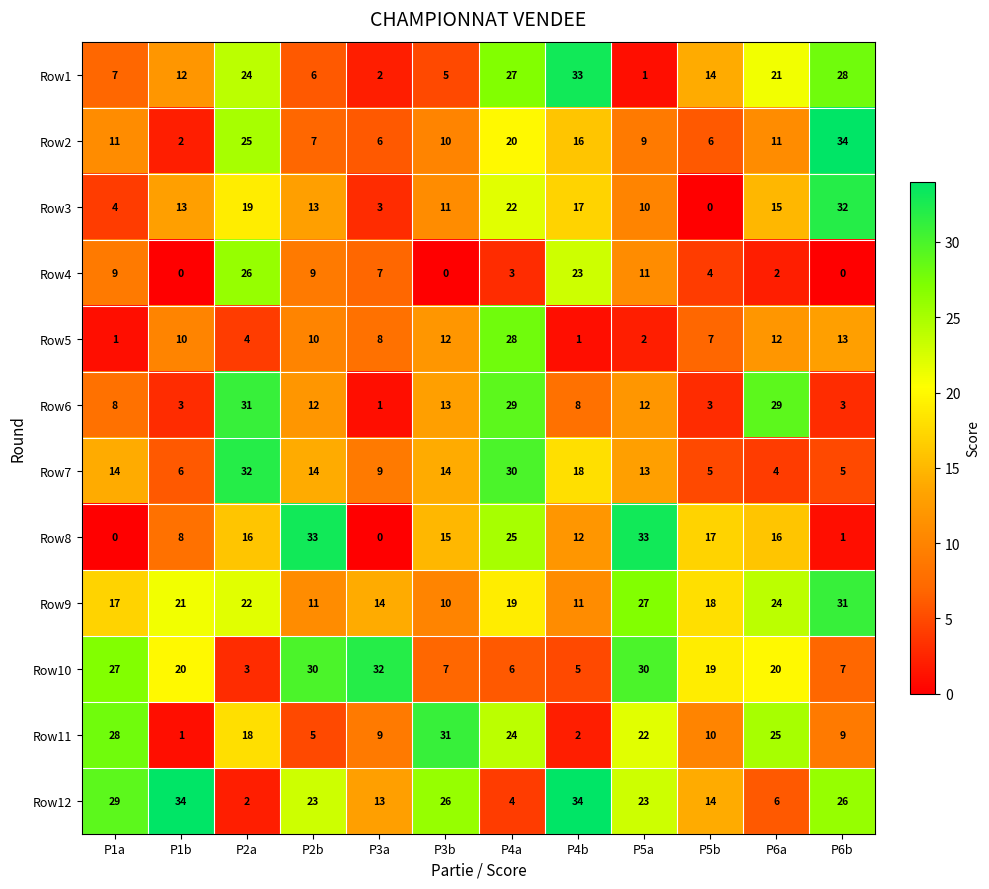

What is the sum of the Row11 values at P5b and P4a?

34